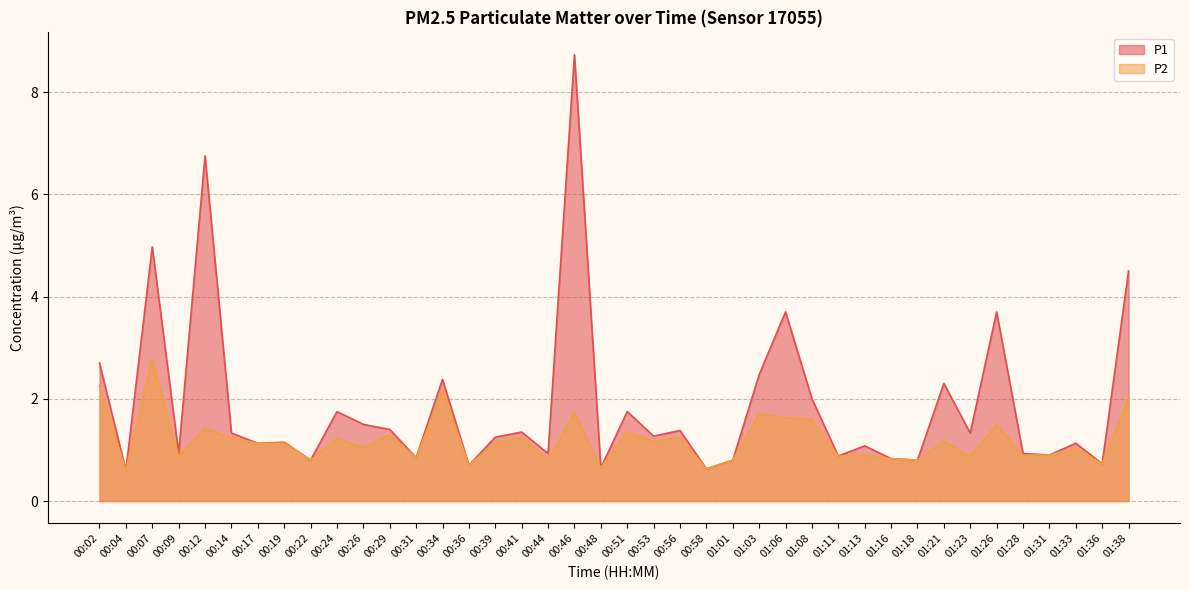

Between 00:36 and 00:41, which series saw the biggest shift?

P1